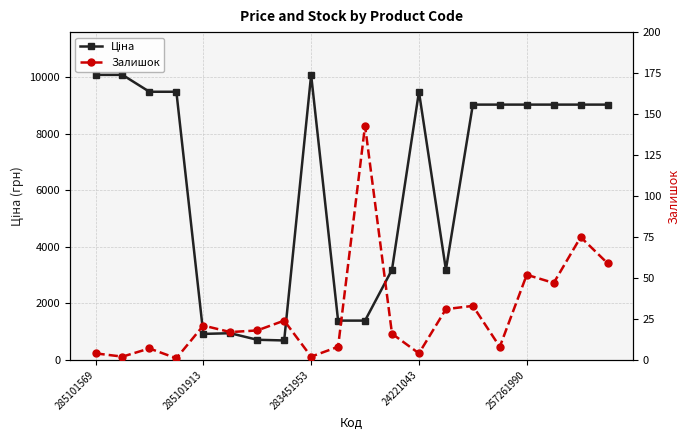

Where is the first local maximum for Ціна?

5